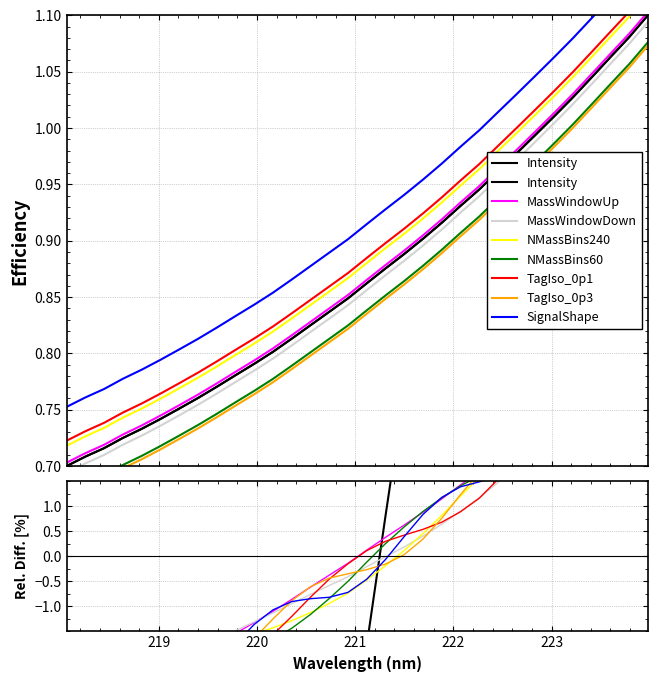

What is the sum of the values at 219.7801 and 223.2172?

1.8